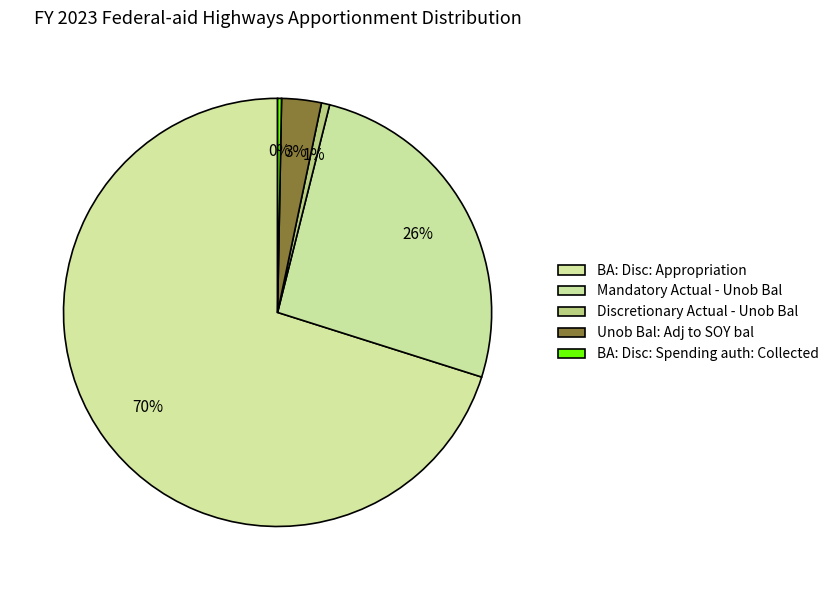

How many segments does this pie chart have?

5